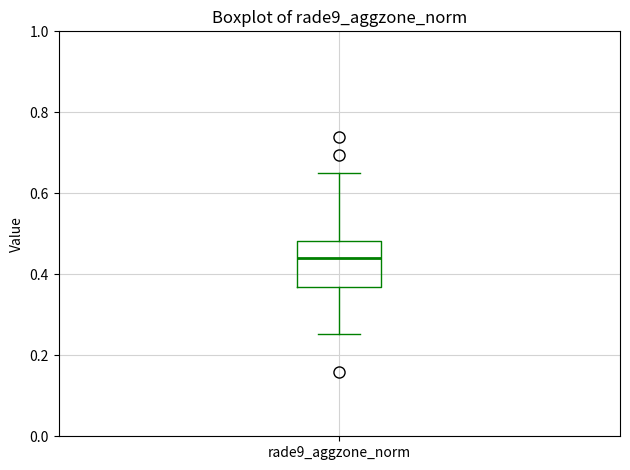

Transcribe this box plot: give where the median line is, the range the box spans, and where the two whiskers end, as read against the y-axis. The values are not printed on the chart, so give them approximately, as read against the axis.

median 0.44, box 0.36 to 0.48, whiskers 0.26 to 0.66